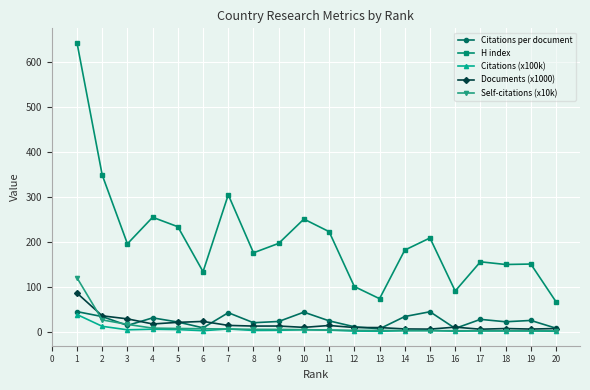

What is the sum of the Citations (x100k) values at 13 and 9?

3.2